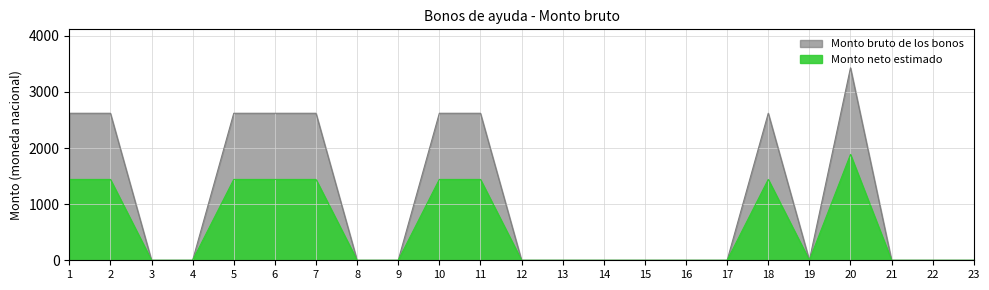

Reading right to left, list all the values displayed in this chart.

23=0	22=0	21=0	20=3431	19=0	18=2621	17=0	16=0	15=0	14=0	13=0	12=0	11=2621	10=2621	9=0	8=0	7=2621	6=2621	5=2621	4=0	3=0	2=2621	1=2621